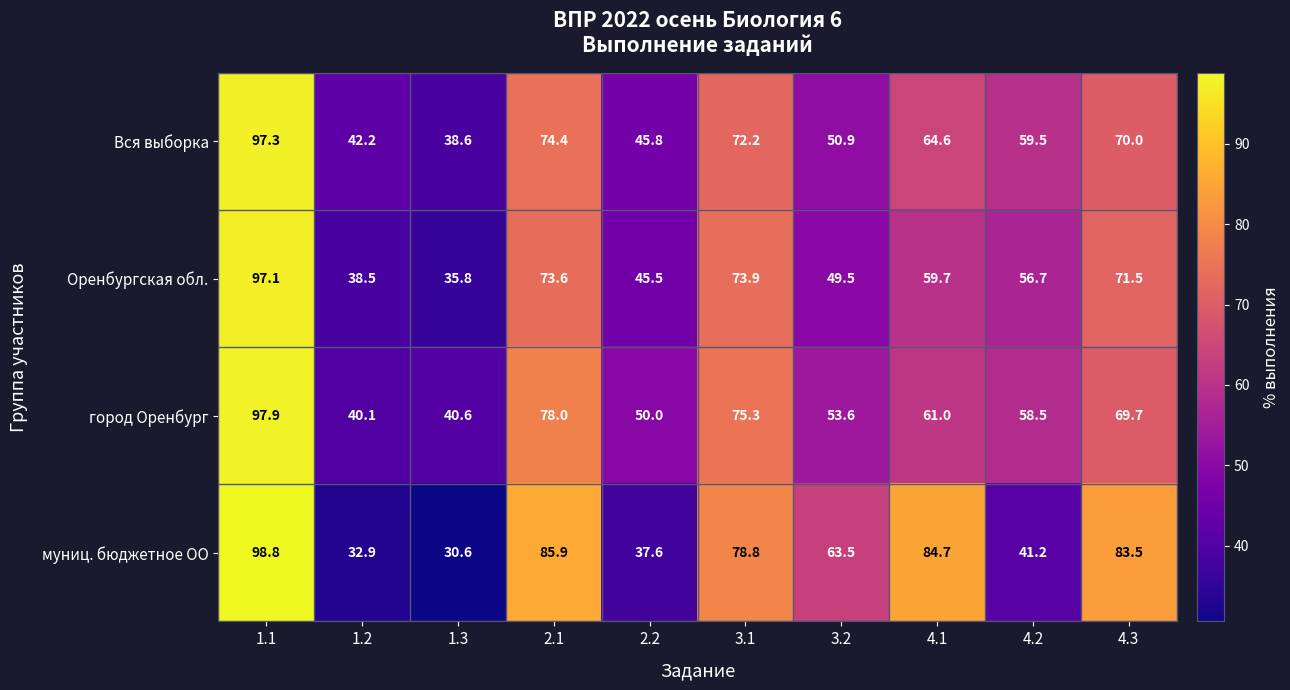

At 4.2, list the series in order from largest to smallest.

Вся выборка, город Оренбург, Оренбургская обл., муниц. бюджетное ОО